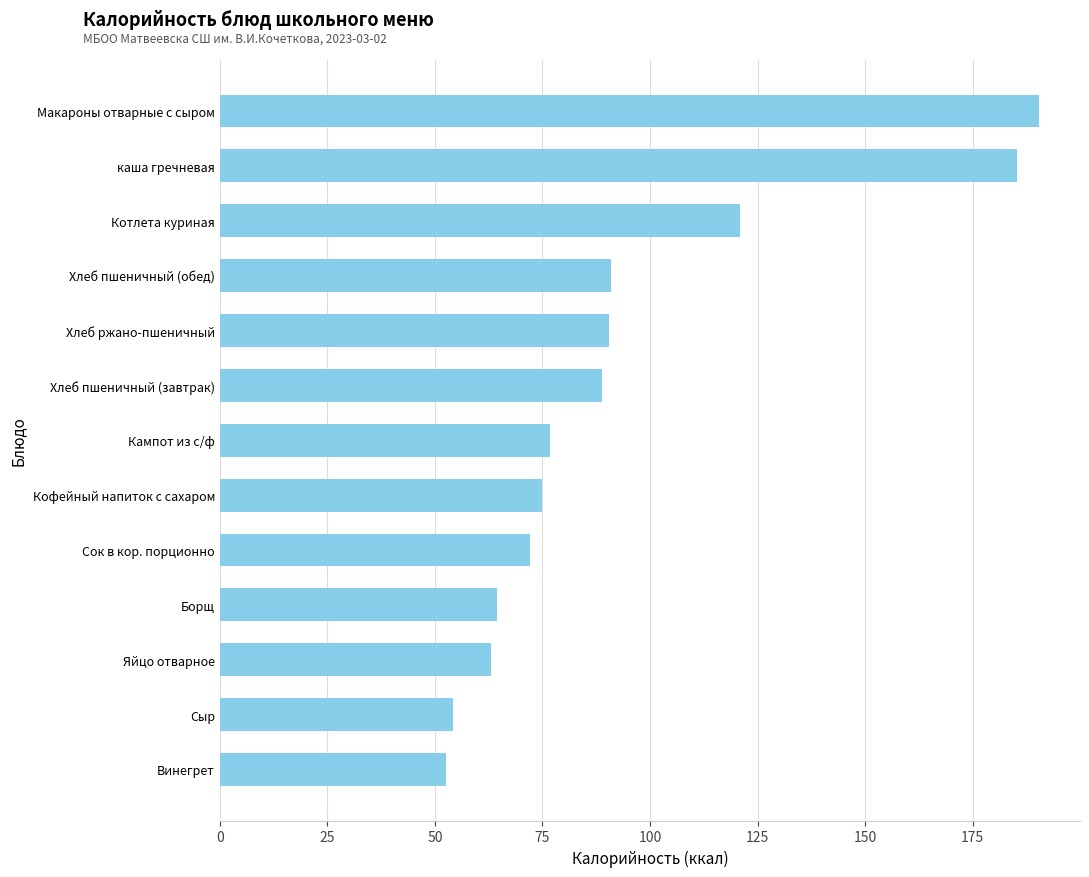

What is the ratio of the value at Борщ to the value at Кофейный напиток с сахаром?

0.9